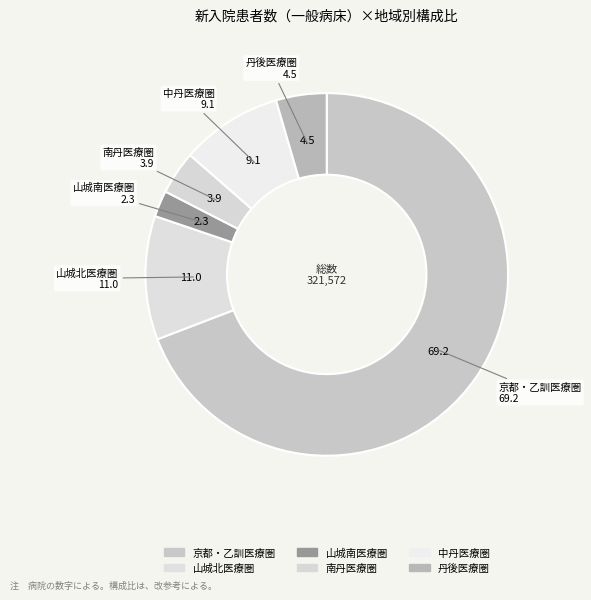

How many slices are in this pie chart?

6